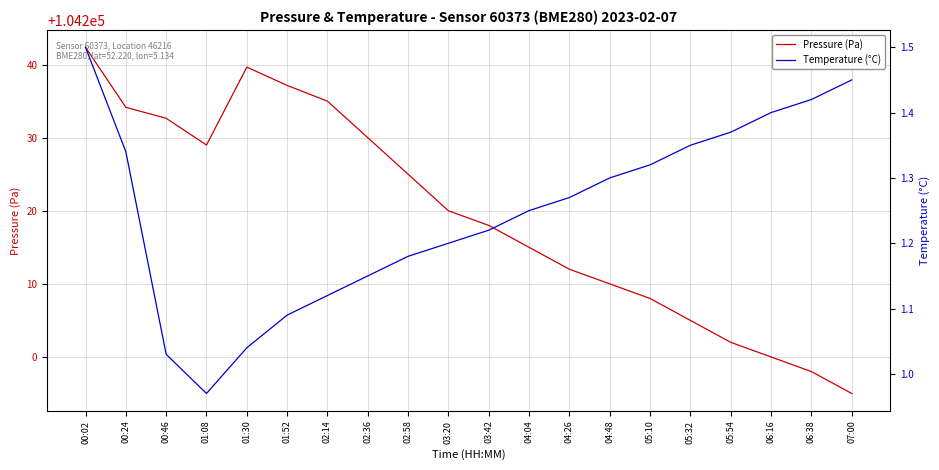

What is the difference between the maximum and minimum values in the Temperature (°C) series?

0.5